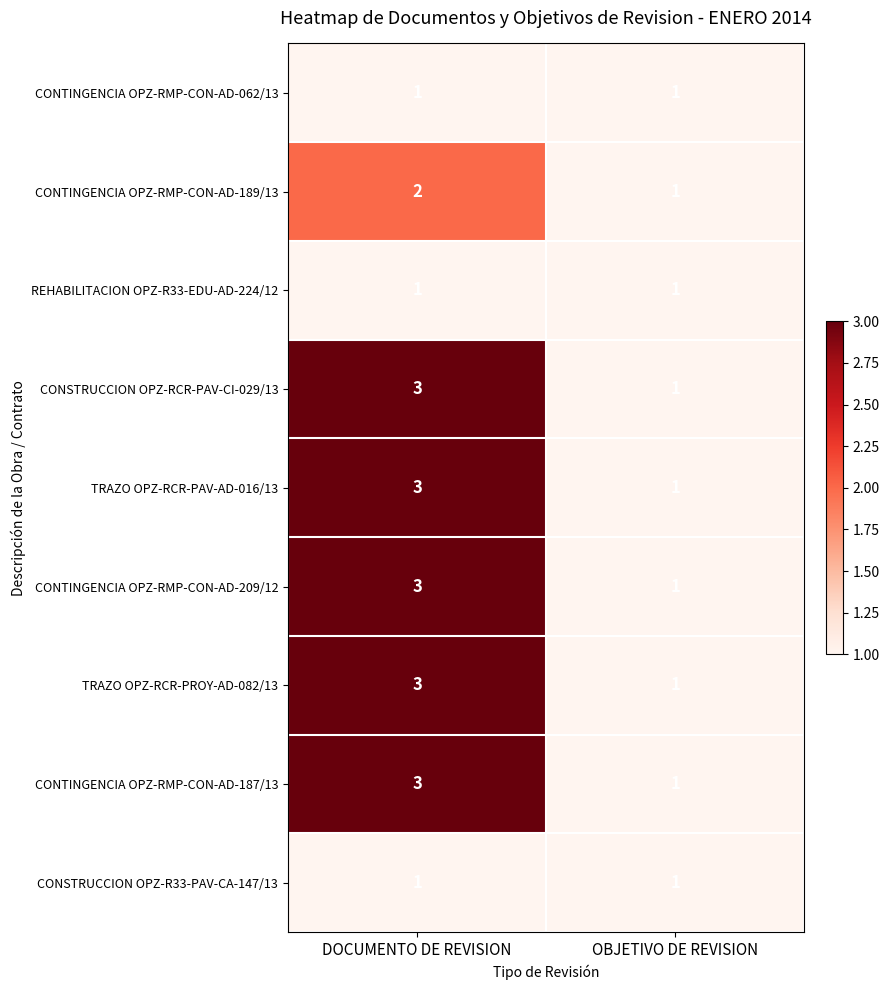

The TRAZO OPZ-RCR-PROY-AD-082/13 series shows 5 at DOCUMENTO DE REVISION. True or false?

False